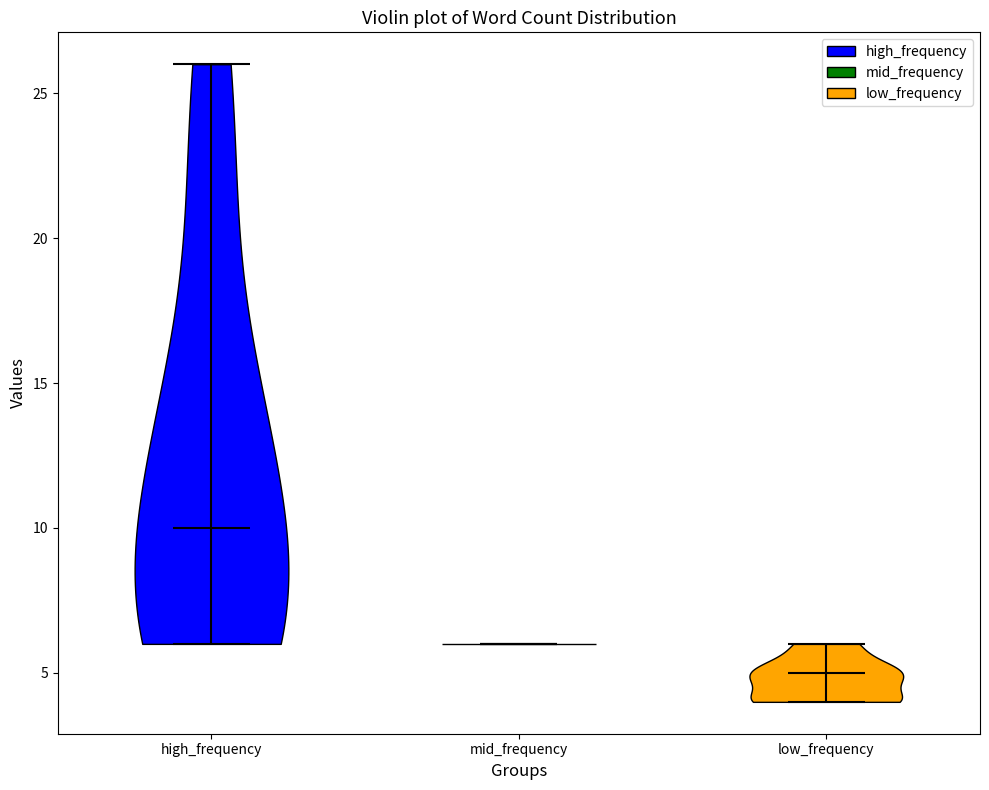

Reading left to right, read every violin against the y-axis: where its median line is, and the lowest and highest points it reaches. The values are not printed on the chart, so give them approximately, as read against the axis.

high_frequency: median line 10, lowest point 6, highest point 26
mid_frequency: median line 6, lowest point 6, highest point 6
low_frequency: median line 5, lowest point 4, highest point 6